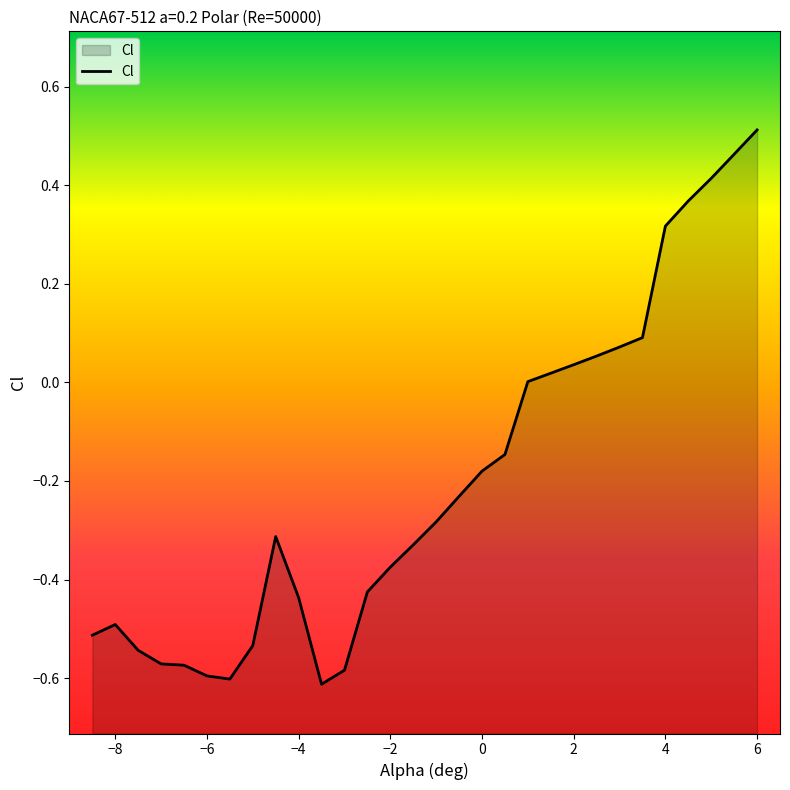

True or false: the data shows 0.5 at 6.

True